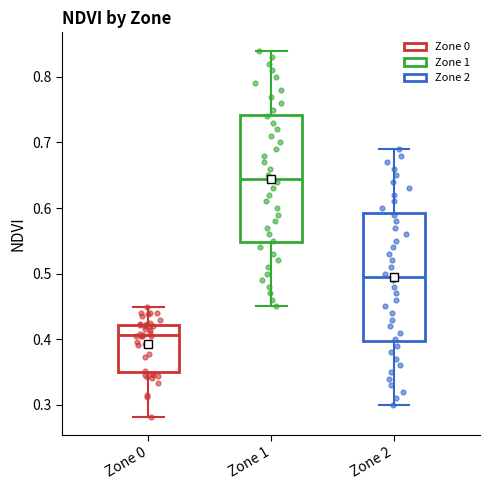

Reading left to right, transcribe this box plot: for each box, give where its median line is, the range the box spans, and where its two whiskers end, as read against the y-axis. The values are not printed on the chart, so give them approximately, as read against the axis.

Zone 0: median 0.41, box 0.35 to 0.42, whiskers 0.28 to 0.45
Zone 1: median 0.65, box 0.55 to 0.74, whiskers 0.45 to 0.84
Zone 2: median 0.50, box 0.40 to 0.59, whiskers 0.30 to 0.69